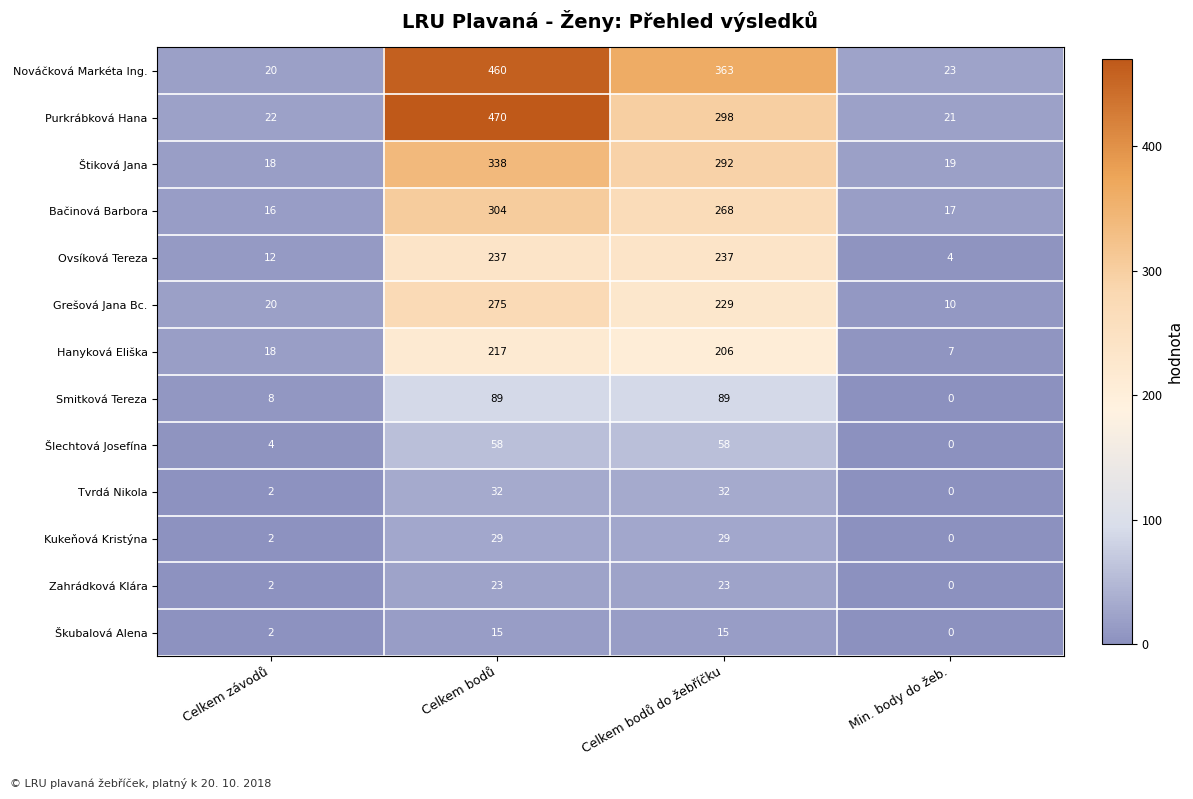

Is it true that Hanyková Eliška equals 61 at Celkem bodů do žebříčku?

False